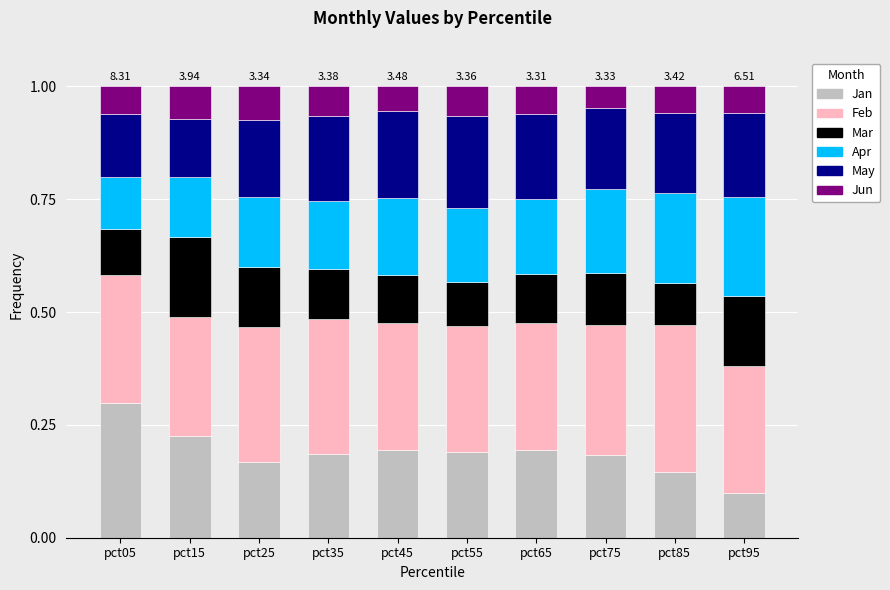

The value of Jan at pct85 is 0.1. True or false?

True